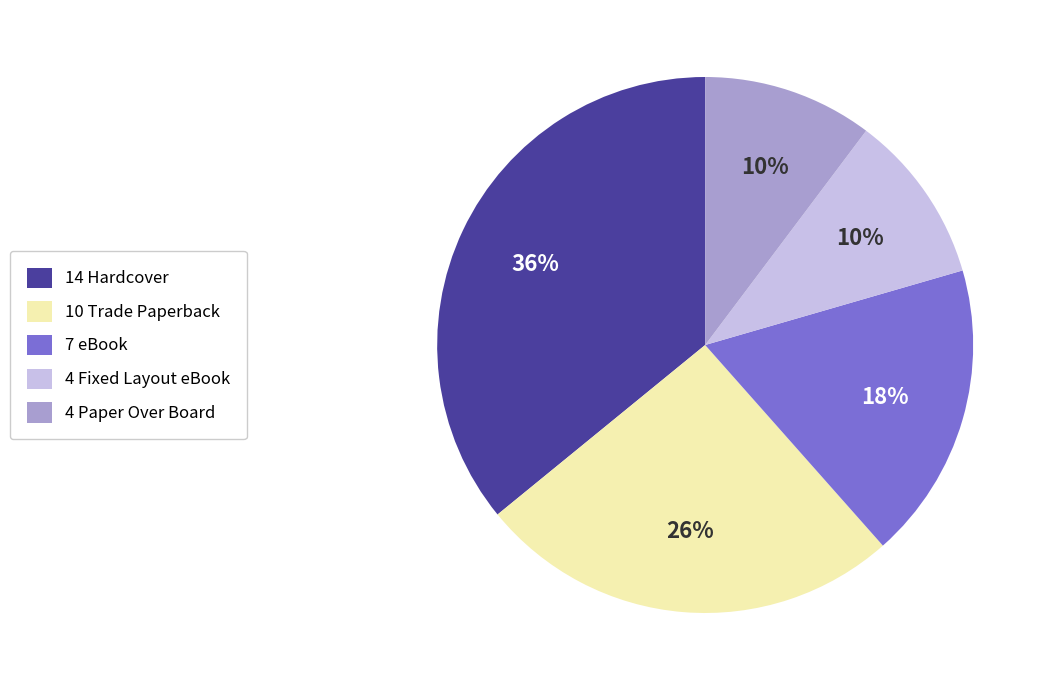

To the nearest percent, what portion does 4 Paper Over Board represent?

10%